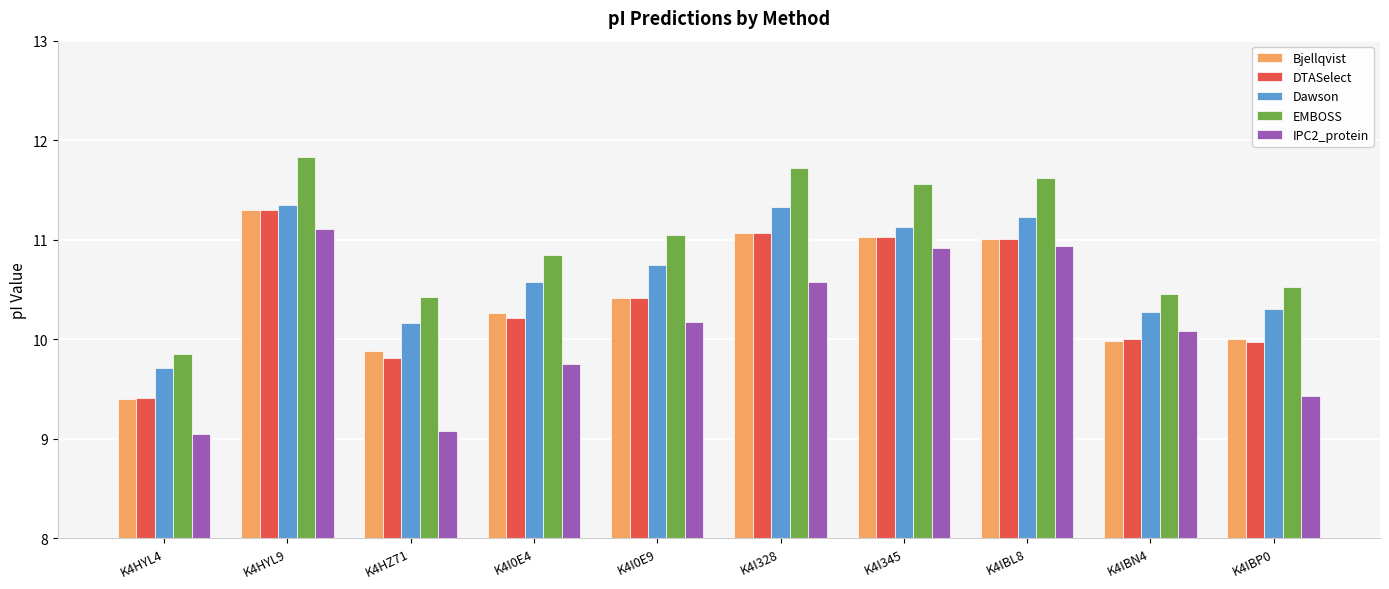

Is it true that Bjellqvist equals 10.0 at K4IBN4?

True